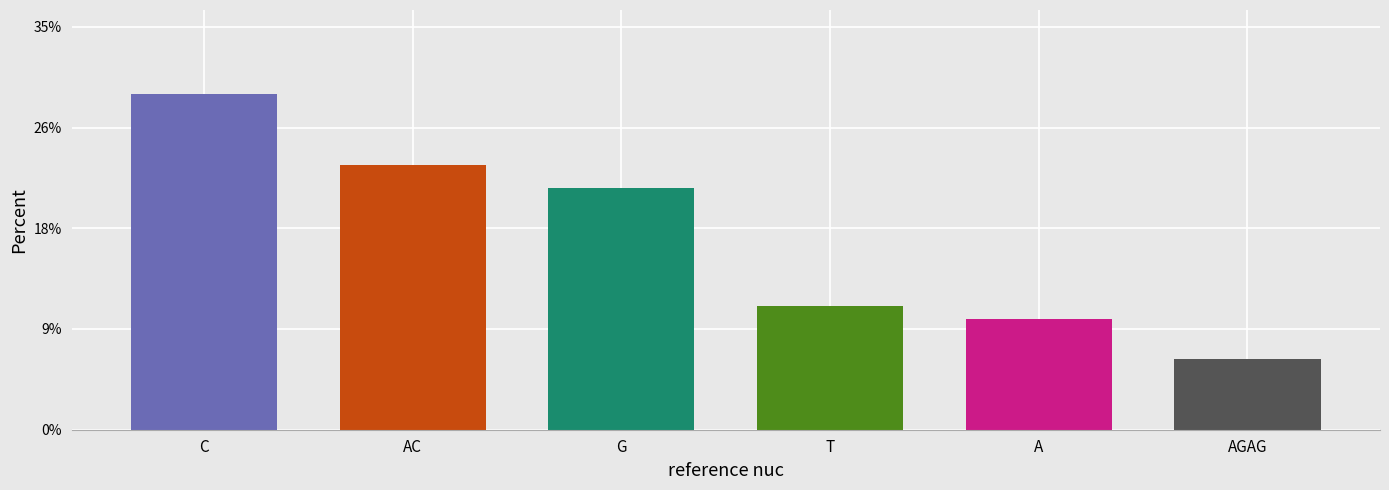

Rank the categories by value from highest to lowest.

C, AC, G, T, A, AGAG